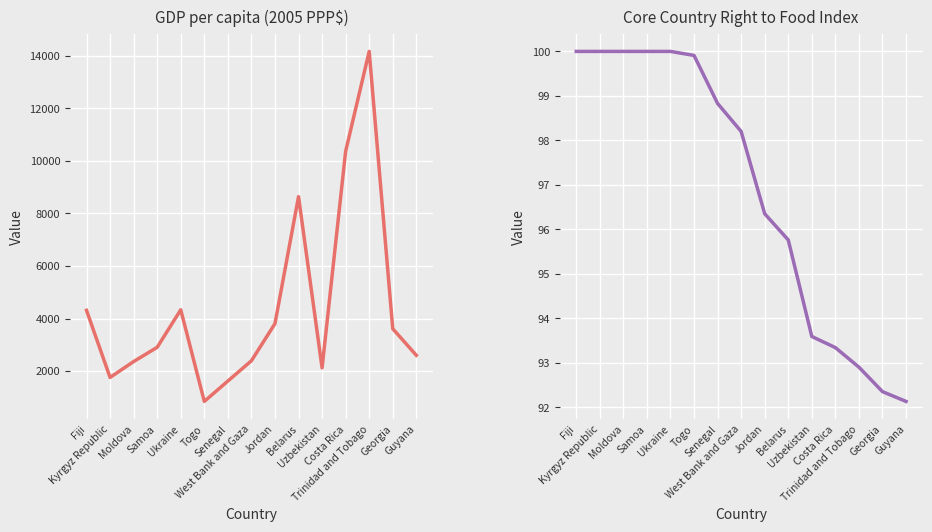

What is the difference between the maximum and minimum values in the GDP per capita (2005 PPP$) series?

13327.9